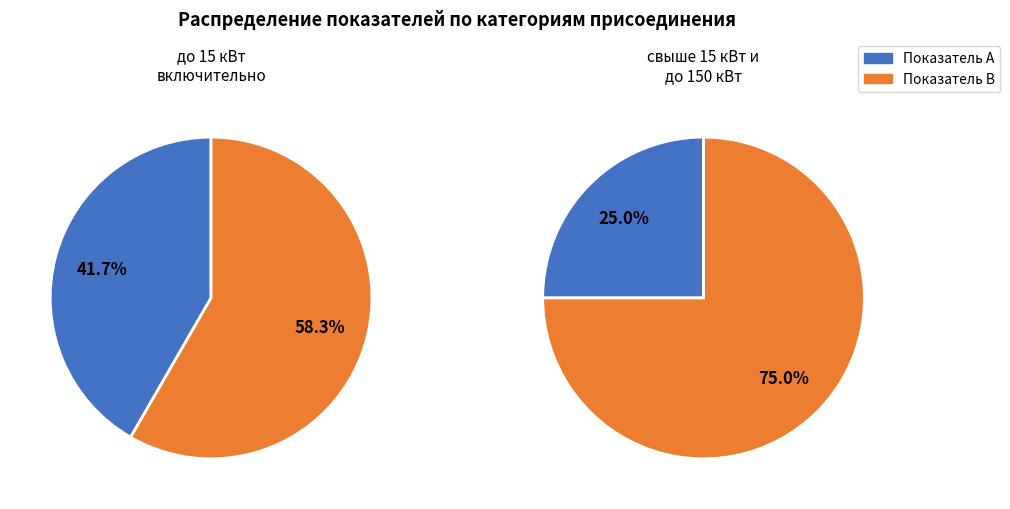

Count the number of slices in the pie.

2